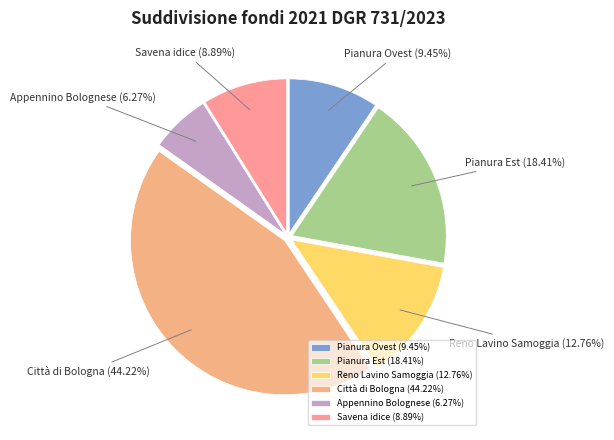

Rank the categories by value from lowest to highest.

Appennino Bolognese, Savena idice, Pianura Ovest, Reno Lavino Samoggia, Pianura Est, Città di Bologna